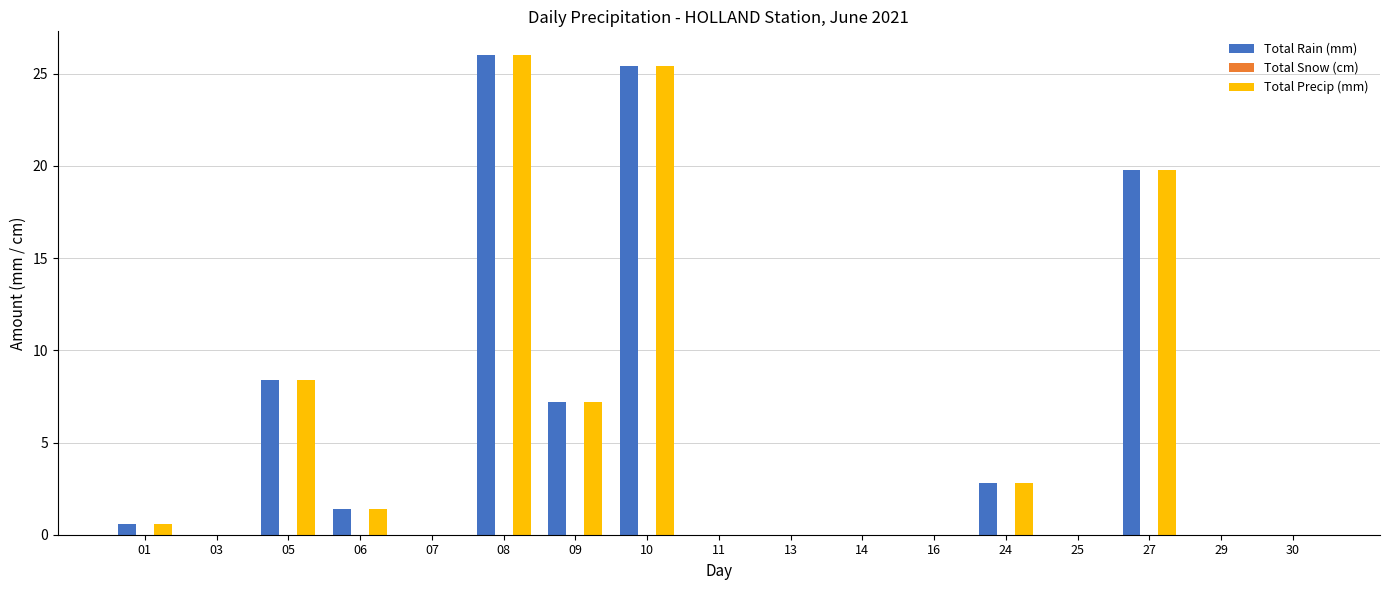

What is the average value of the Total Precip (mm) series?

5.4